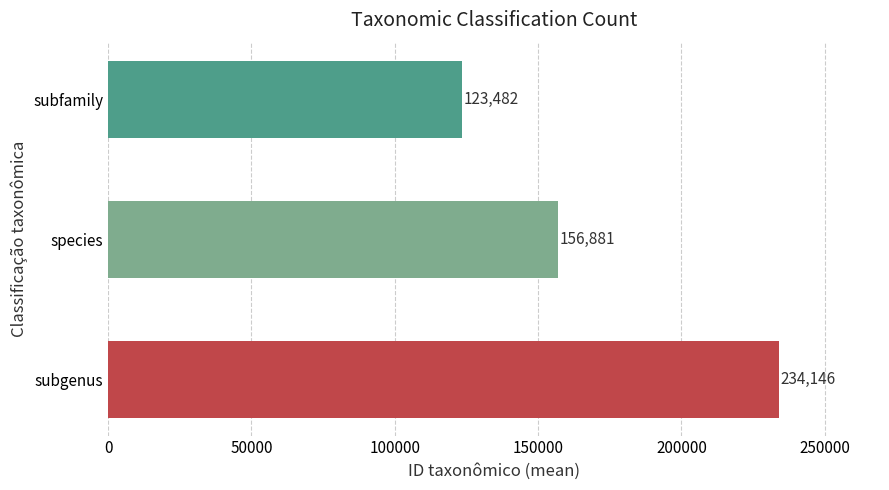

Between subfamily and subgenus, which is larger?

subgenus